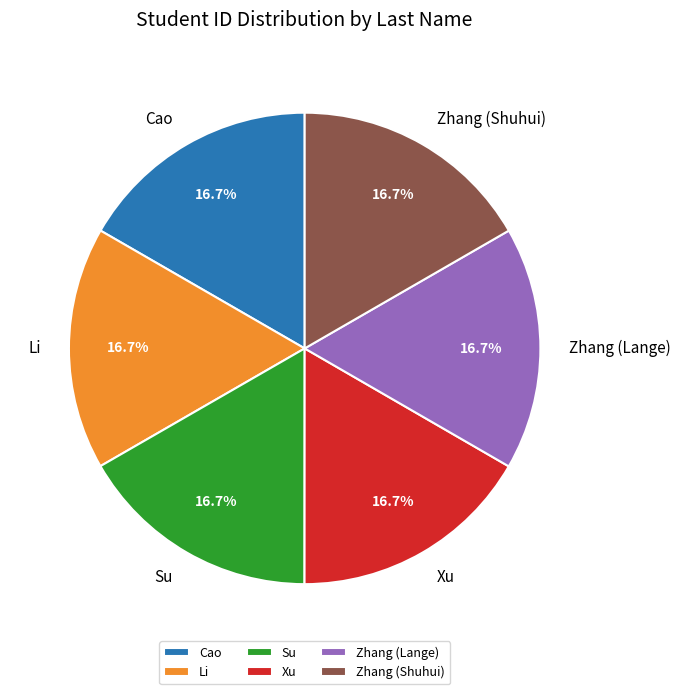

What percentage is NOT represented by Zhang (Shuhui)?

83.3%